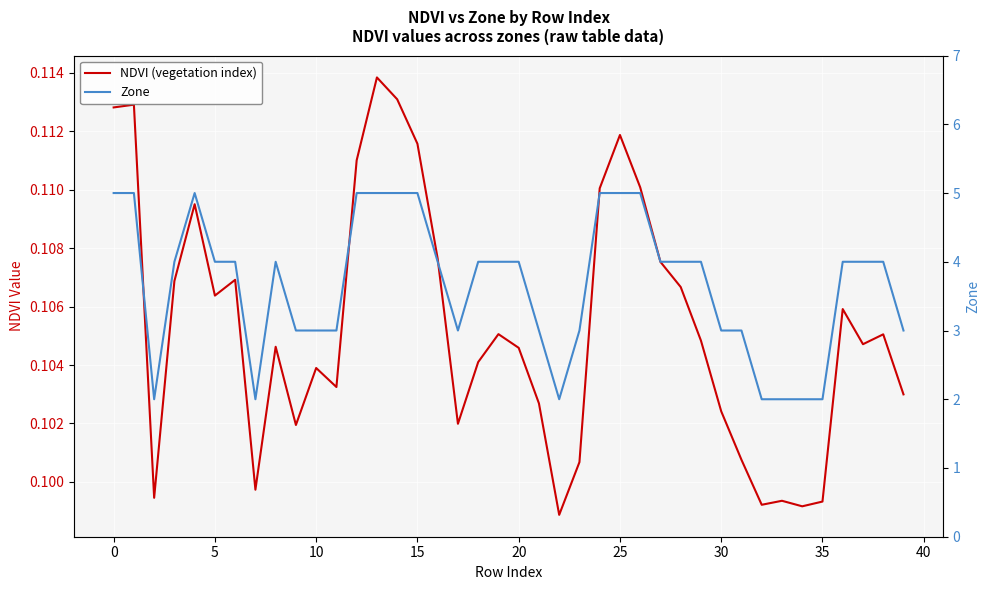

Where is NDVI (vegetation index) nearest to the value 0?

22